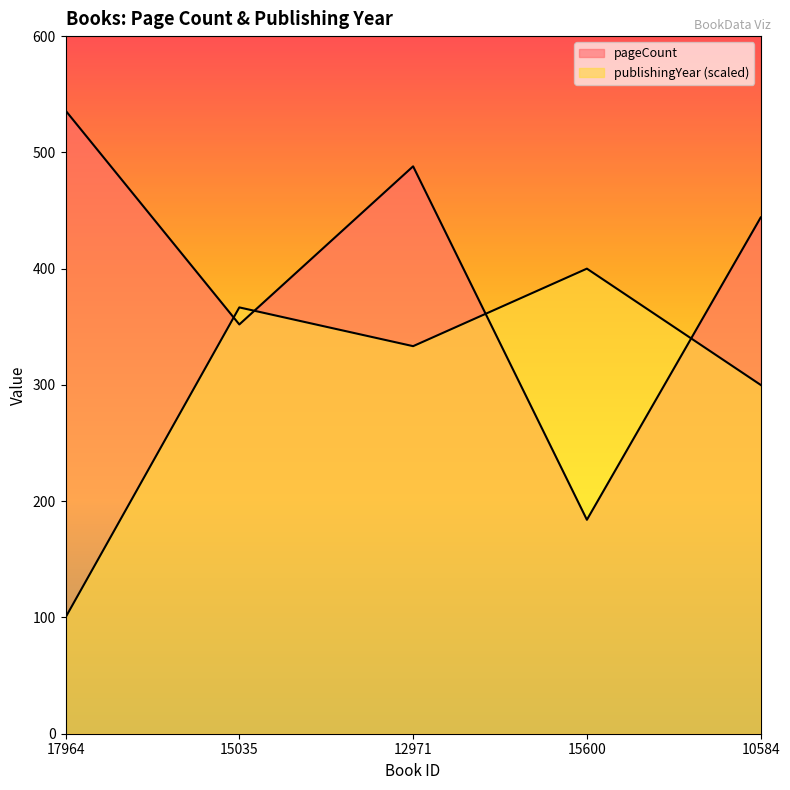

Which has a higher value, 10584 or 12971?

12971